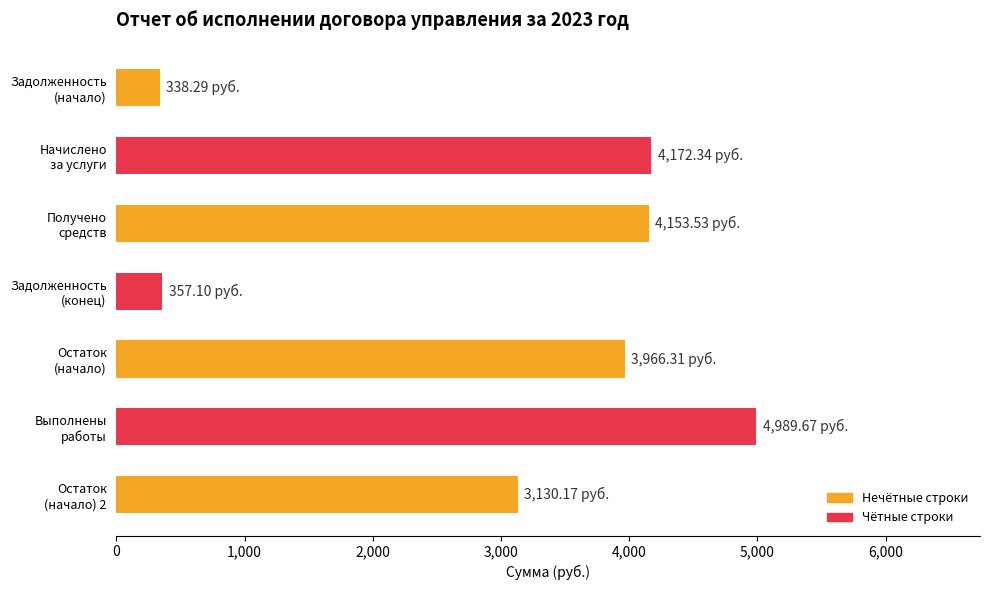

What is the difference between the second highest and second lowest values?

3815.2